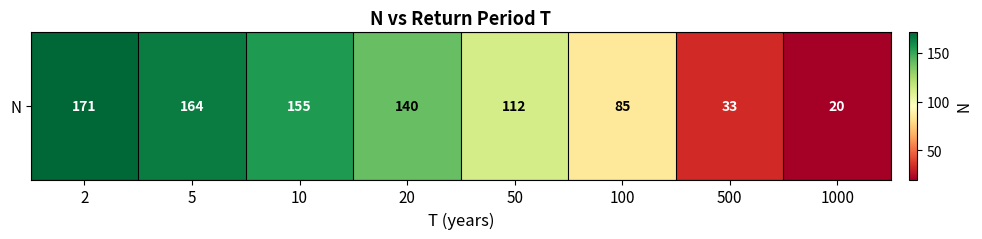

Rank the categories by value from highest to lowest.

2, 5, 10, 20, 50, 100, 500, 1000